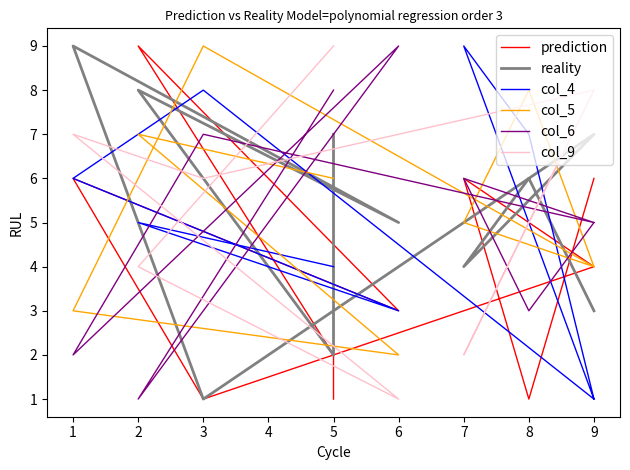

What is the highest value of the col_5 series?

9